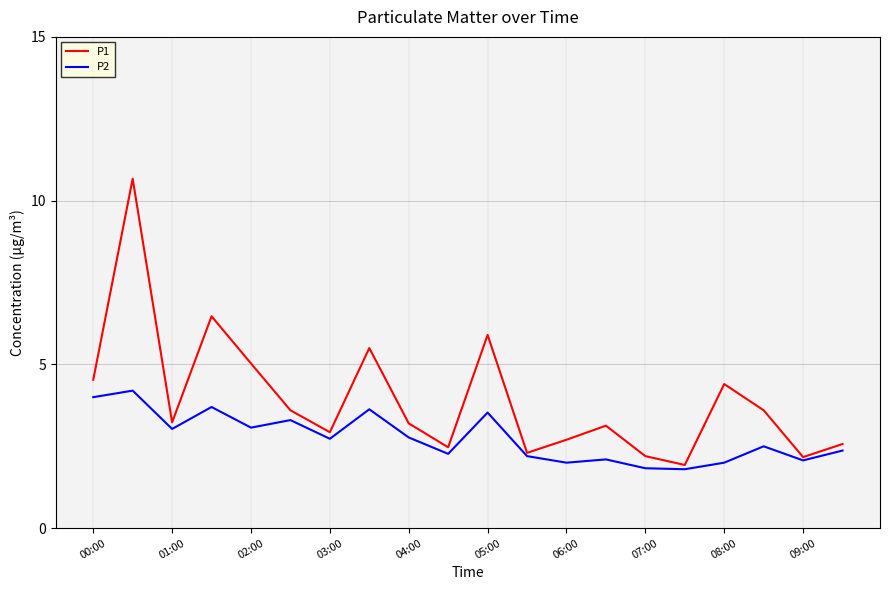

What is the highest value of the P2 series?

4.2